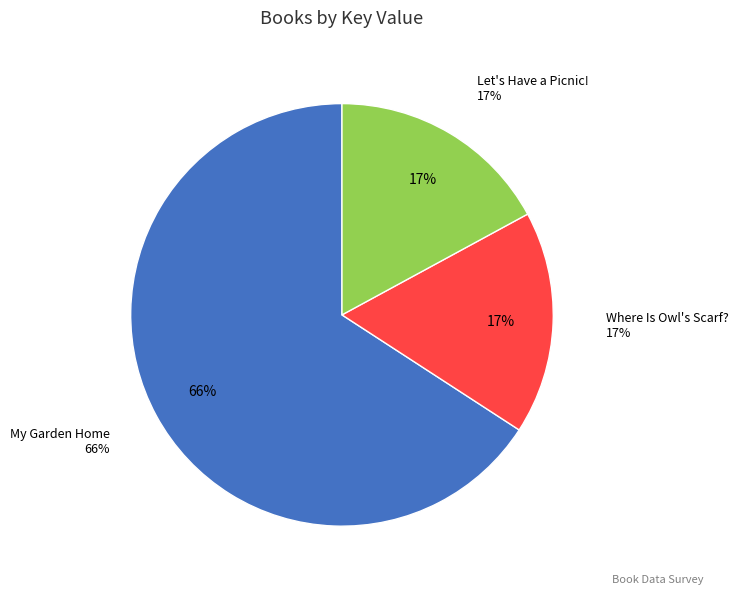

Count the number of slices in the pie.

3